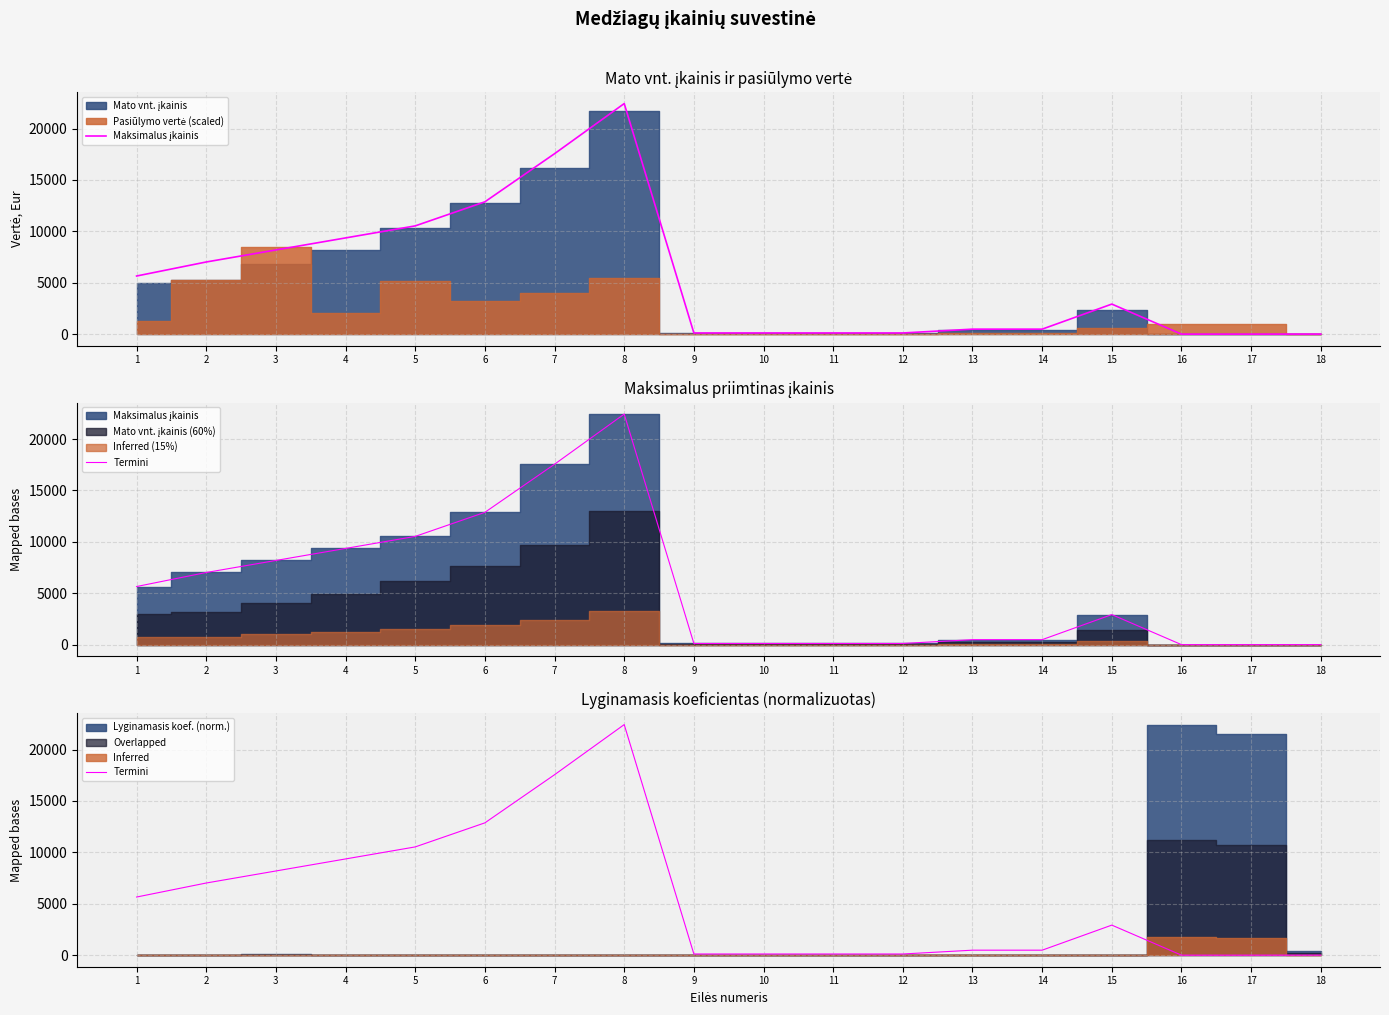

Which has a higher value, 13 or 15?

15